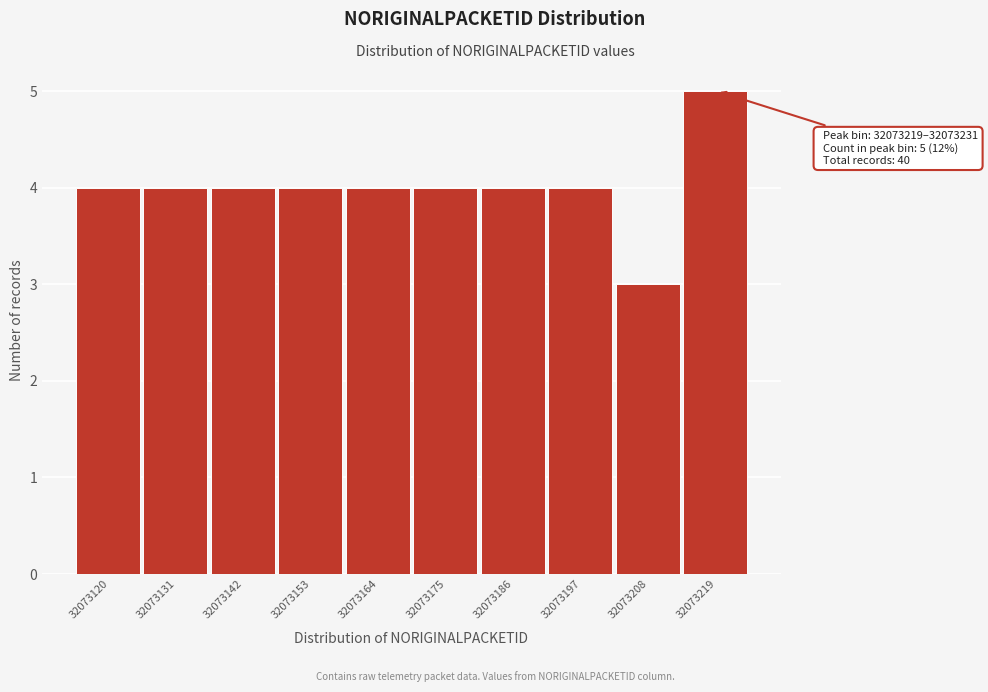

Reading right to left, transcribe all the data shown in this chart.

32073219=5	32073208=3	32073197=4	32073186=4	32073175=4	32073164=4	32073153=4	32073142=4	32073131=4	32073120=4